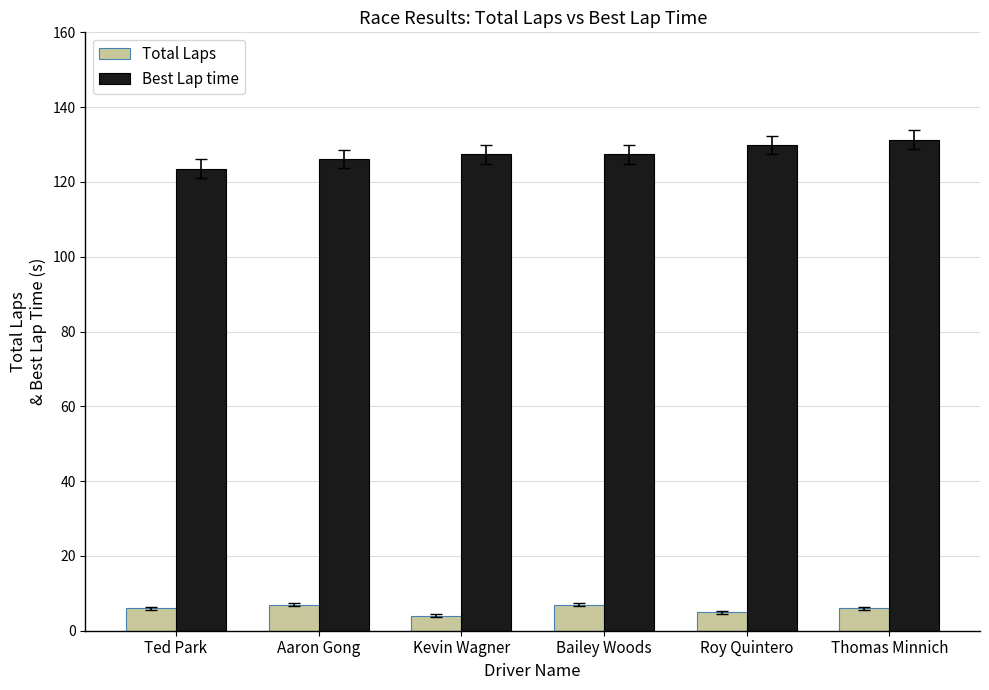

Rank the series at Aaron Gong from lowest to highest value.

Total Laps, Best Lap time